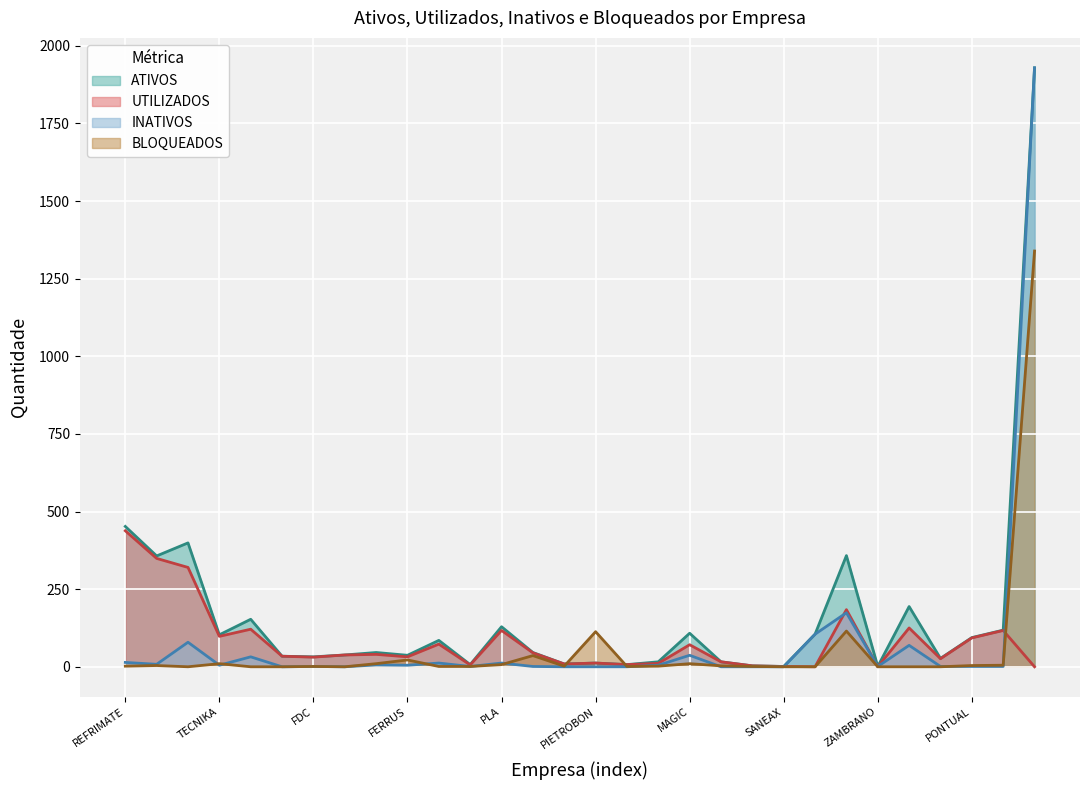

How many values in the ATIVOS series are below 46?

14